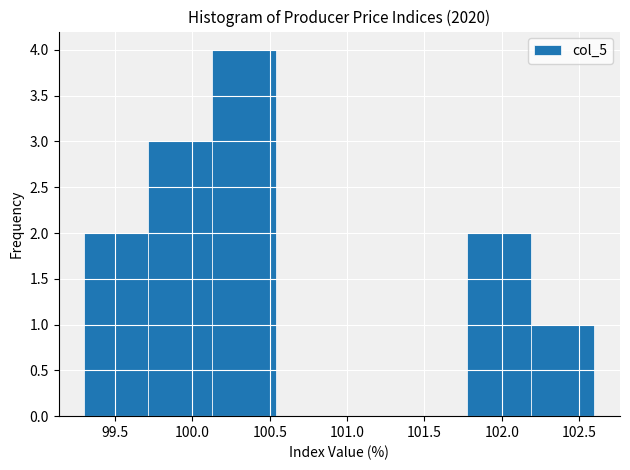

Reading left to right, transcribe this chart: for each bar, give the range it covers on the x-axis and its height. Neither the bar edges nor the heights are printed on the chart, so give them approximately, as read against the axes.

99.30 to 99.70: 2
99.70 to 100.15: 3
100.15 to 100.55: 4
100.55 to 100.95: 0
100.95 to 101.35: 0
101.35 to 101.80: 0
101.80 to 102.20: 2
102.20 to 102.60: 1